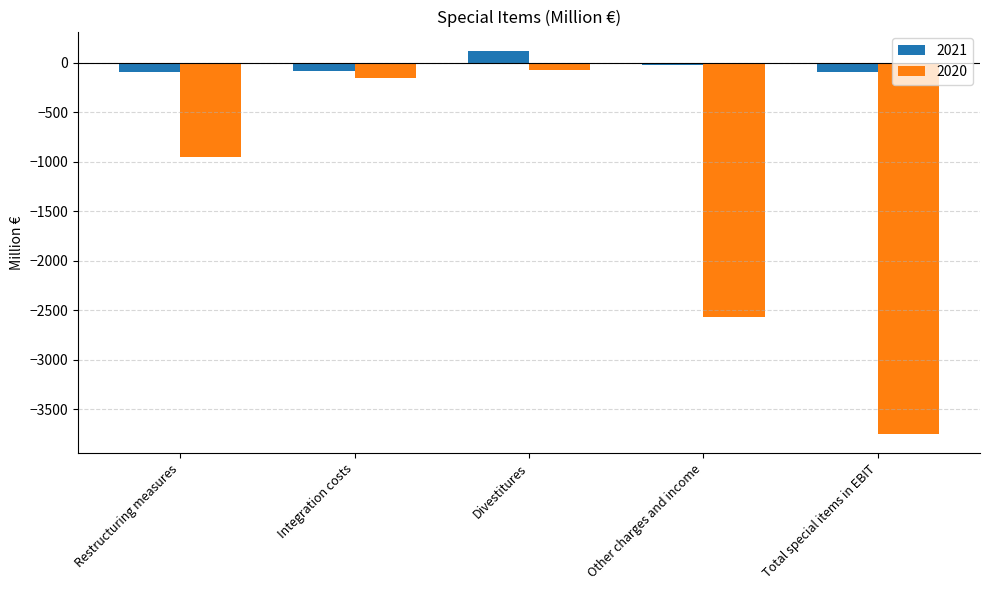

Rank the series by their average value, from highest to lowest.

2021, 2020